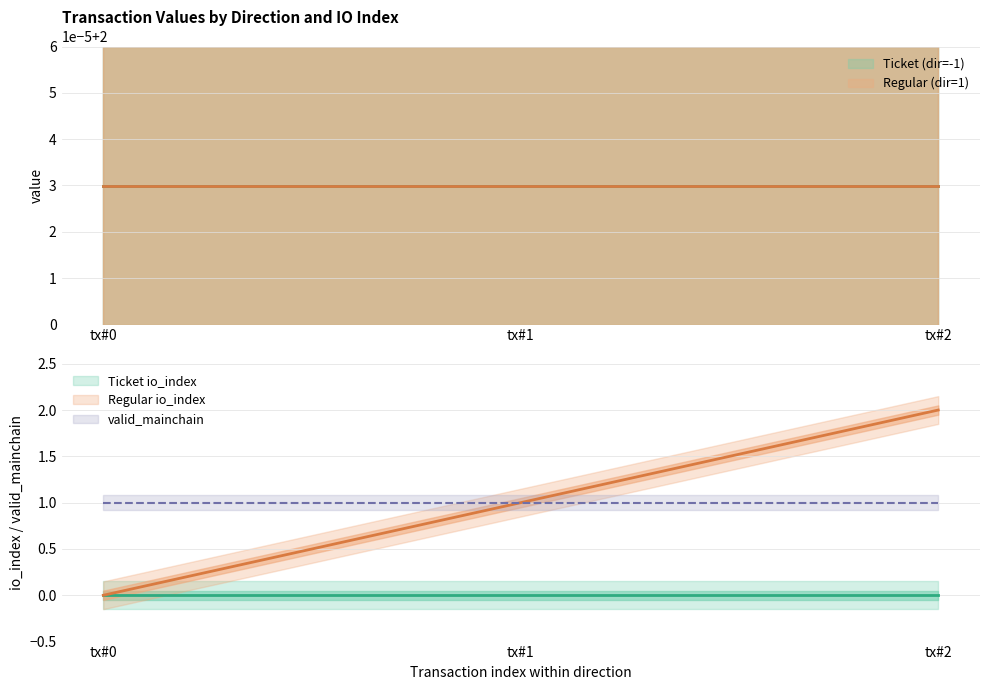

How many lines are shown in the chart?

3